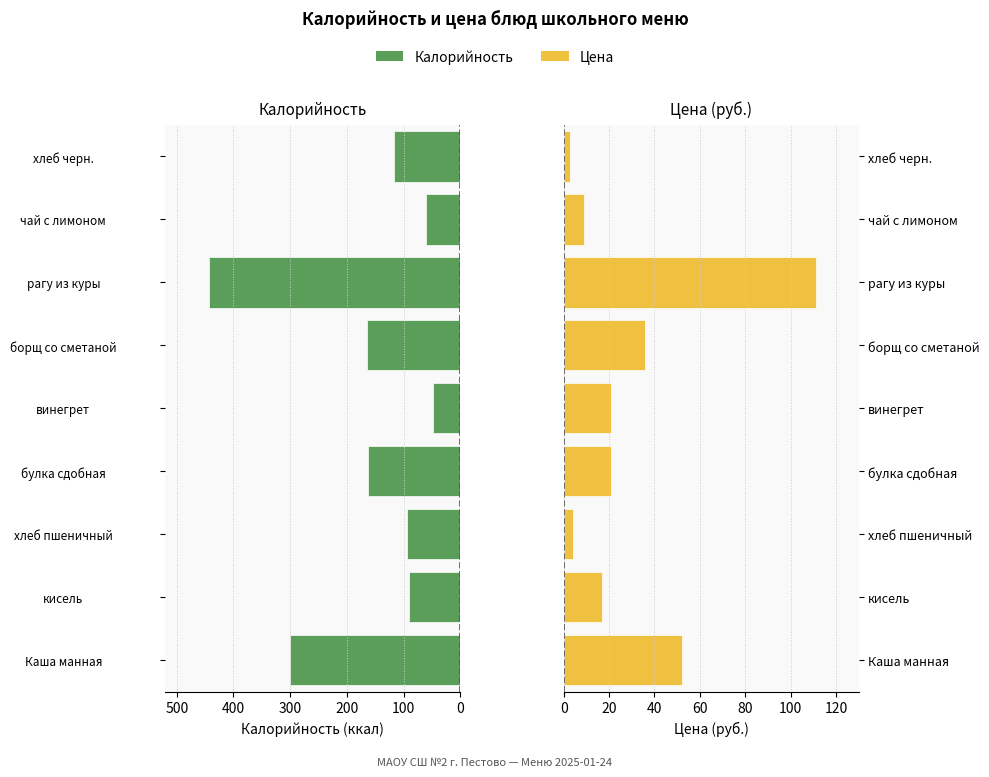

Between булка сдобная and хлеб пшеничный, which is larger?

хлеб пшеничный